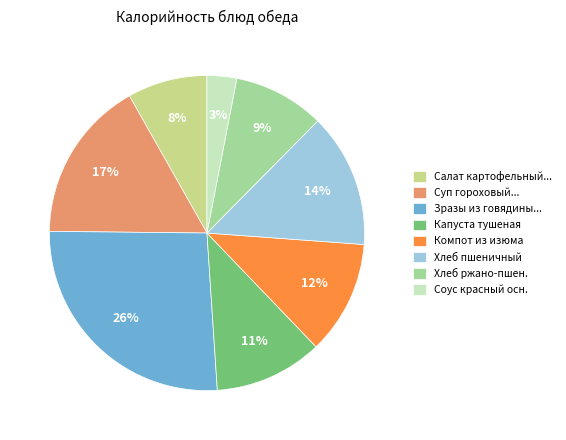

True or false: Капуста тушеная accounts for 11% of the total.

True